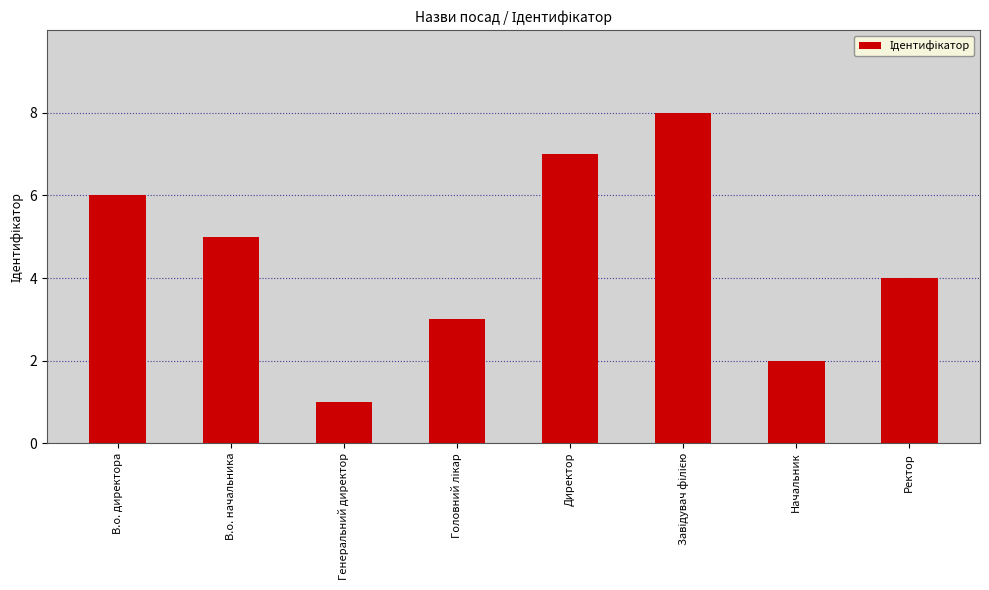

What is the difference between the second highest and minimum values?

6